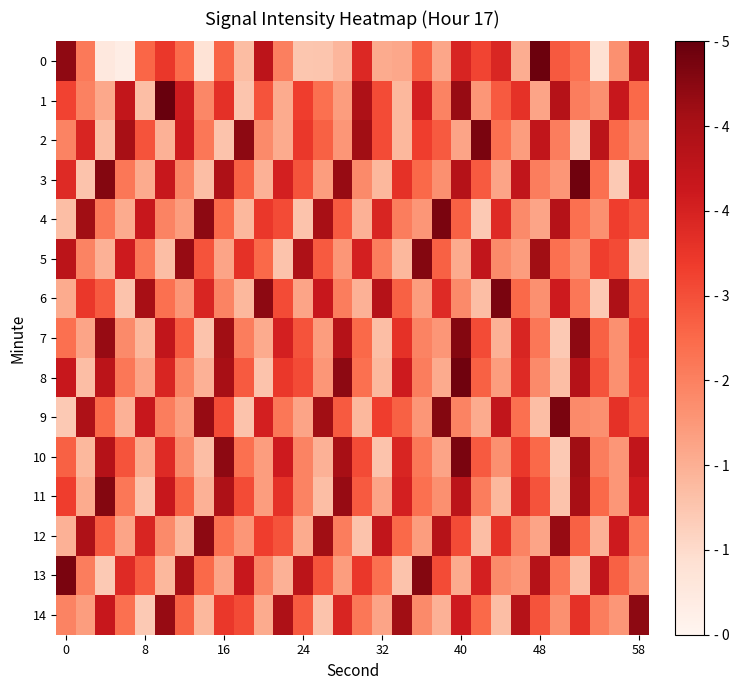

At how many categories does at least one series exceed 3?

30